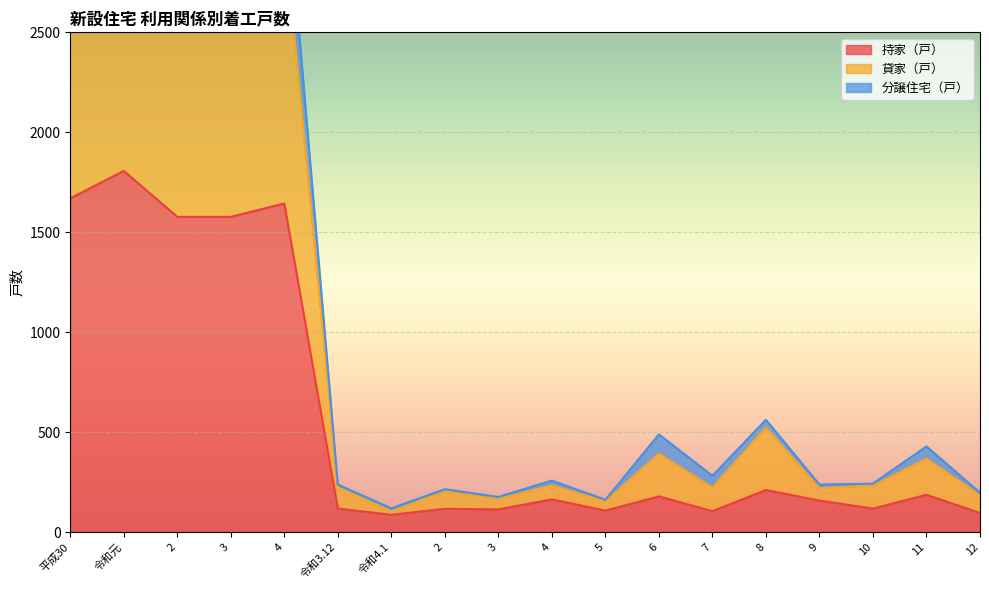

Is the value of 持家（戸） at 4 greater than the value of 貸家（戸） at 4?

No